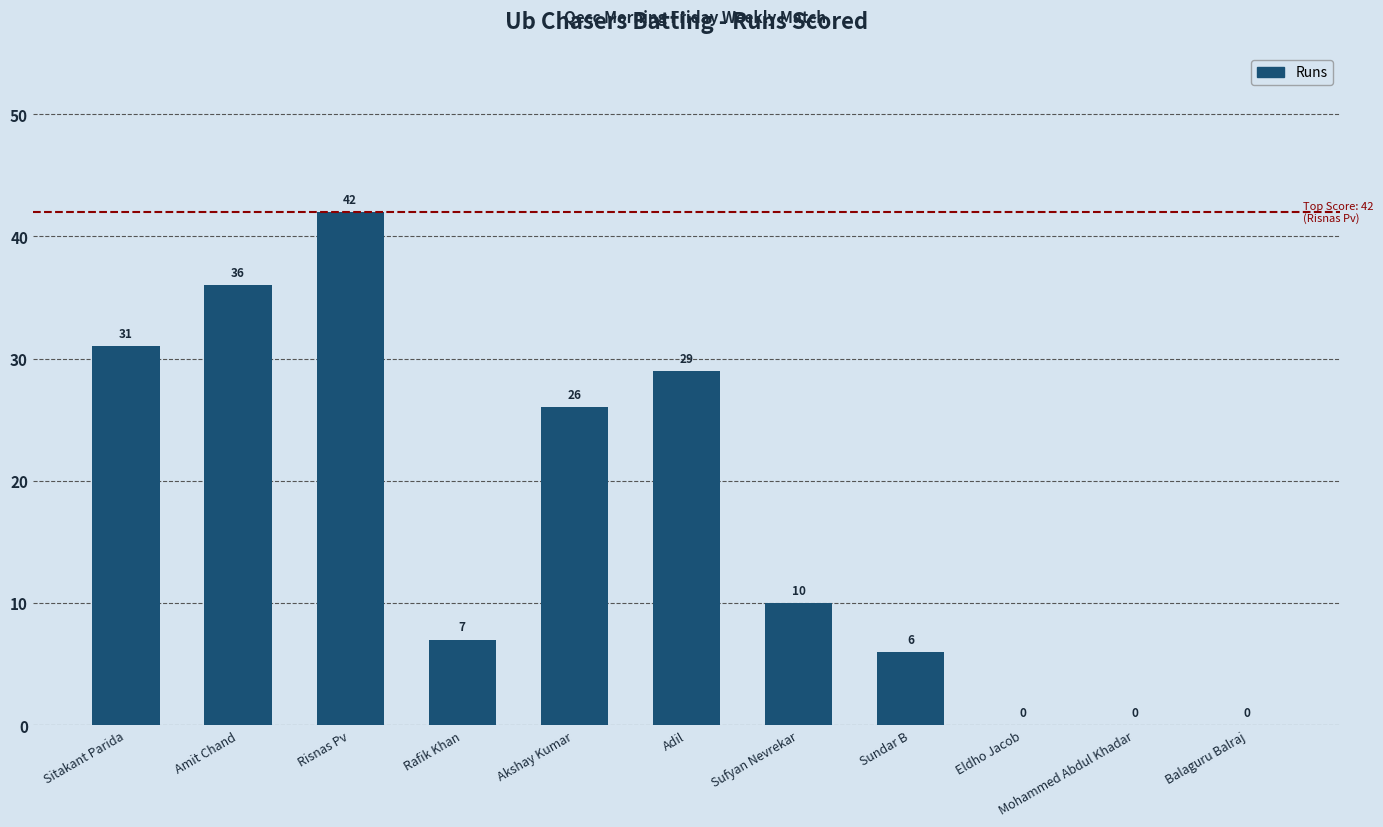

What is the difference between the values at Sufyan Nevrekar and Akshay Kumar?

16